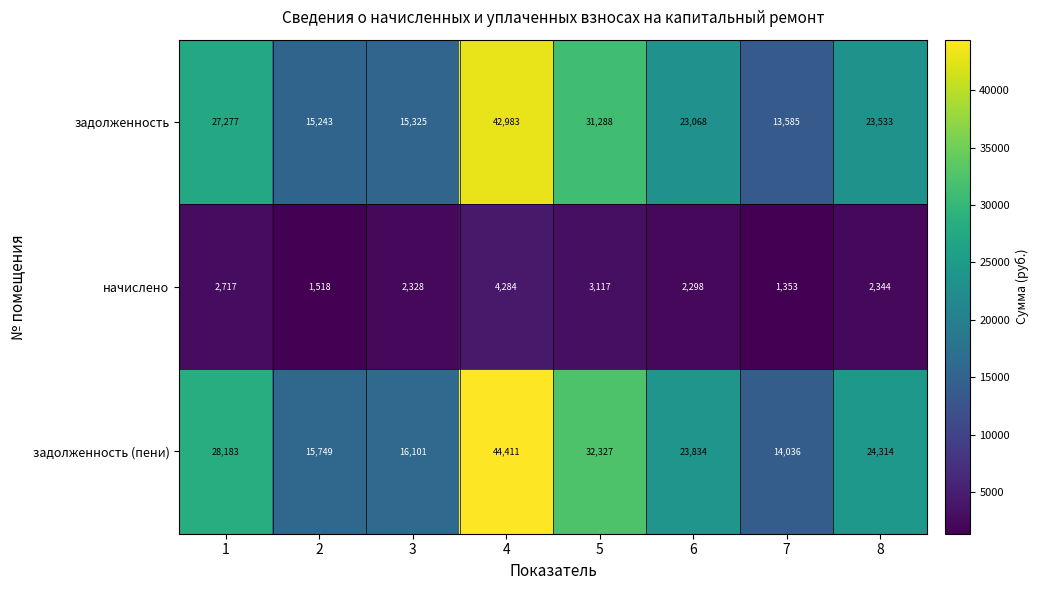

Is it true that задолженность equals 13585 at 7?

True